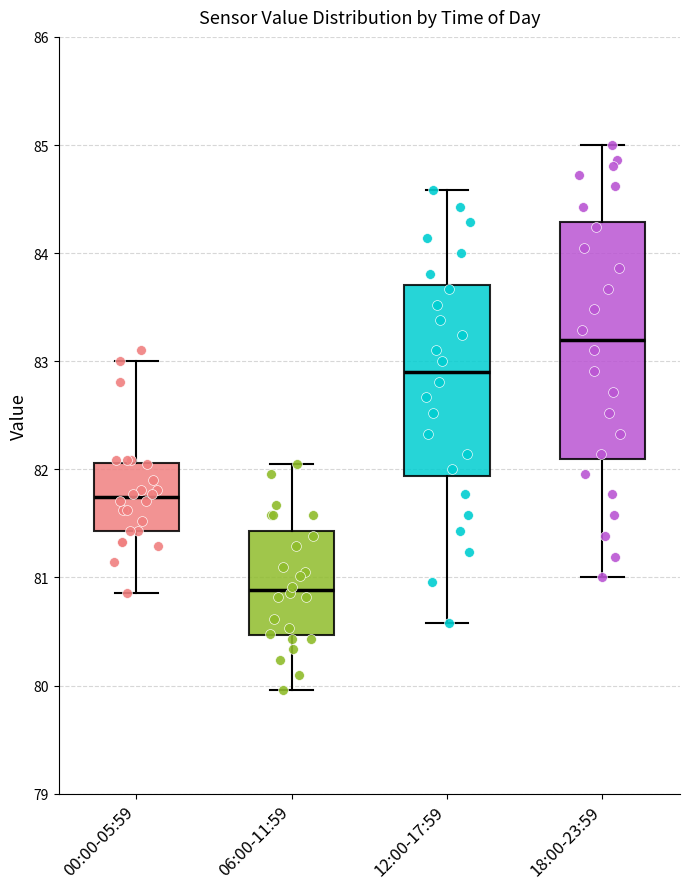

Reading left to right, transcribe this box plot: for each box, give where its median line is, the range the box spans, and where its two whiskers end, as read against the y-axis. The values are not printed on the chart, so give them approximately, as read against the axis.

00:00-05:59: median 81.7, box 81.4 to 82.1, whiskers 80.9 to 83.0
06:00-11:59: median 80.9, box 80.5 to 81.4, whiskers 80.0 to 82.1
12:00-17:59: median 82.9, box 81.9 to 83.7, whiskers 80.6 to 84.6
18:00-23:59: median 83.2, box 82.1 to 84.3, whiskers 81.0 to 85.0